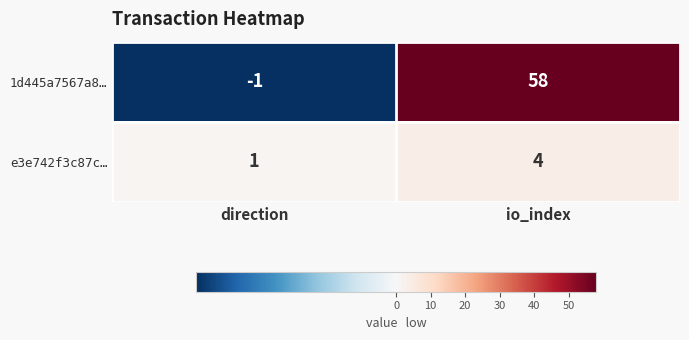

Reading right to left, list all the values displayed in this chart.

1d445a7567a8…: 58	-1
e3e742f3c87c…: 4	1